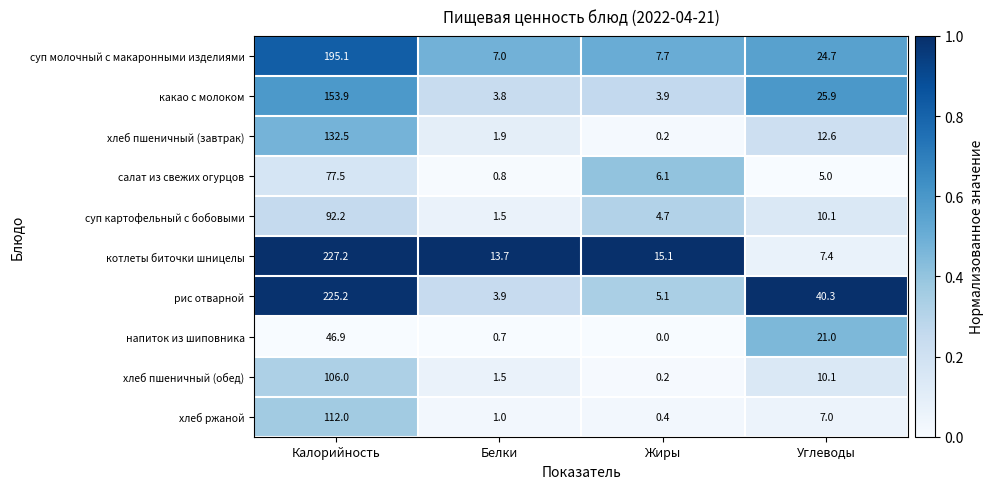

Rank the categories by хлеб пшеничный (обед) value from lowest to highest.

Жиры, Белки, Углеводы, Калорийность